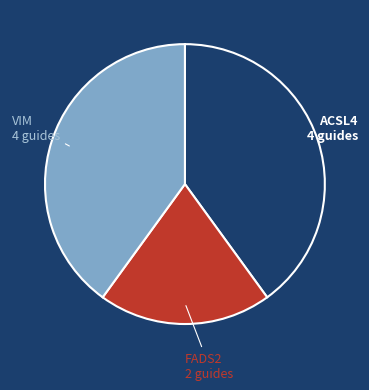

Is there a majority slice in this chart?

No